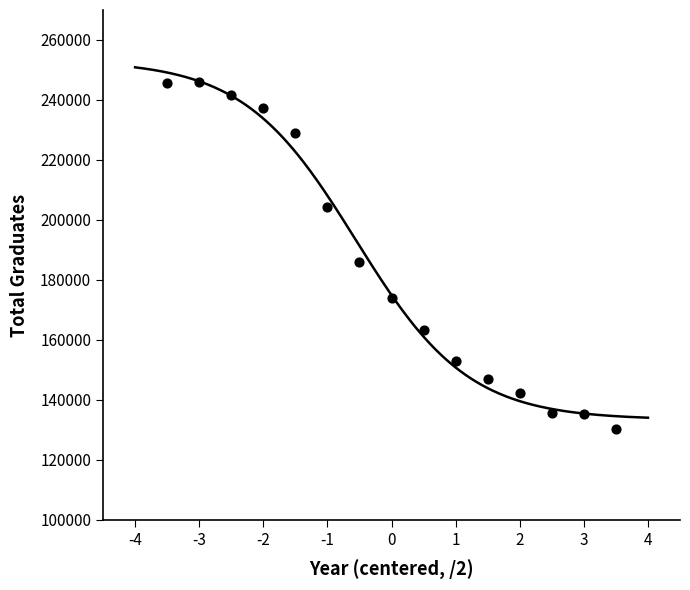

What Y value in the scatter plot is closest to 188117?

186126